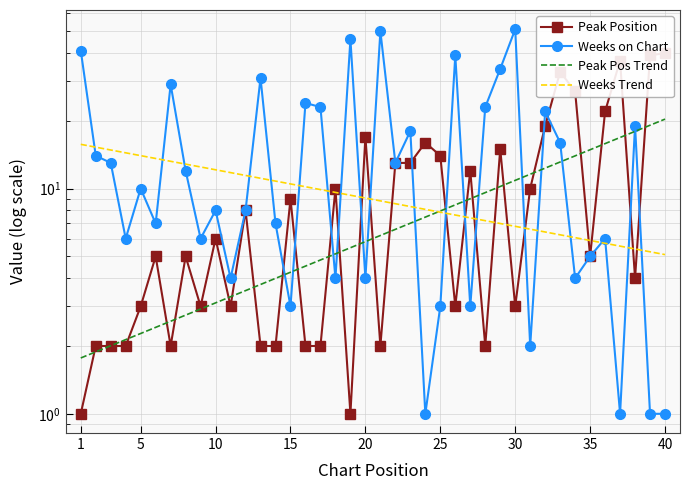

How many values in the Weeks Trend series are below 9?

20